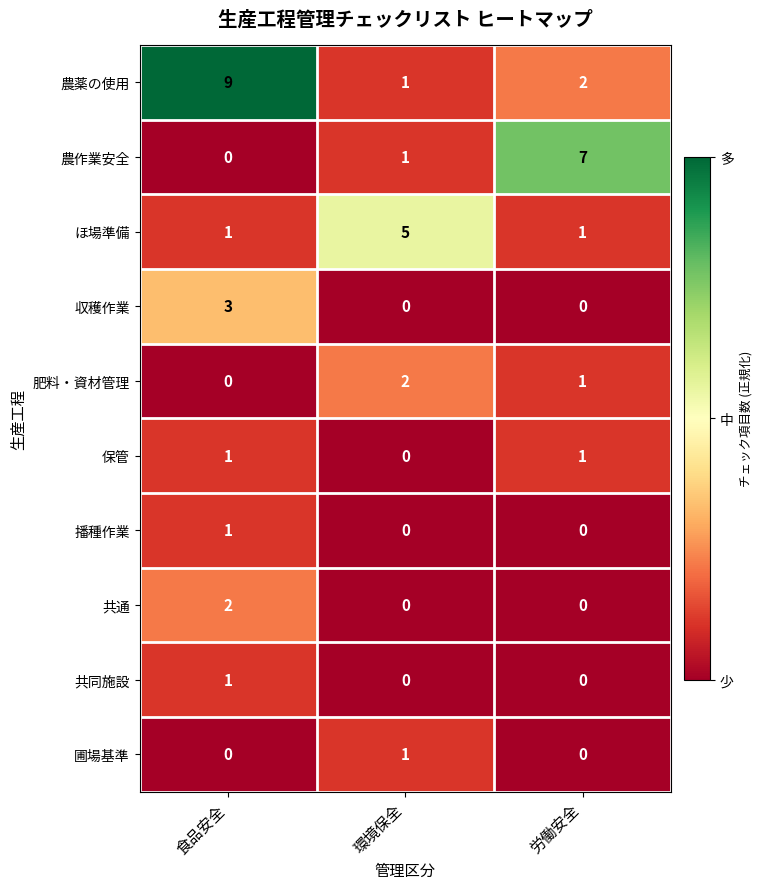

Which series has the largest range (max minus min)?

農薬の使用